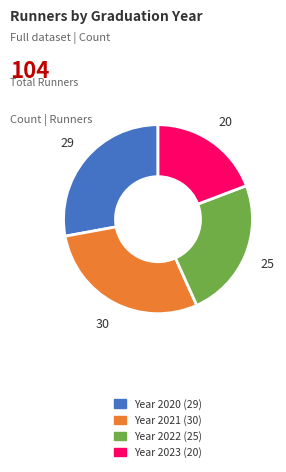

Does any single category account for the majority?

No